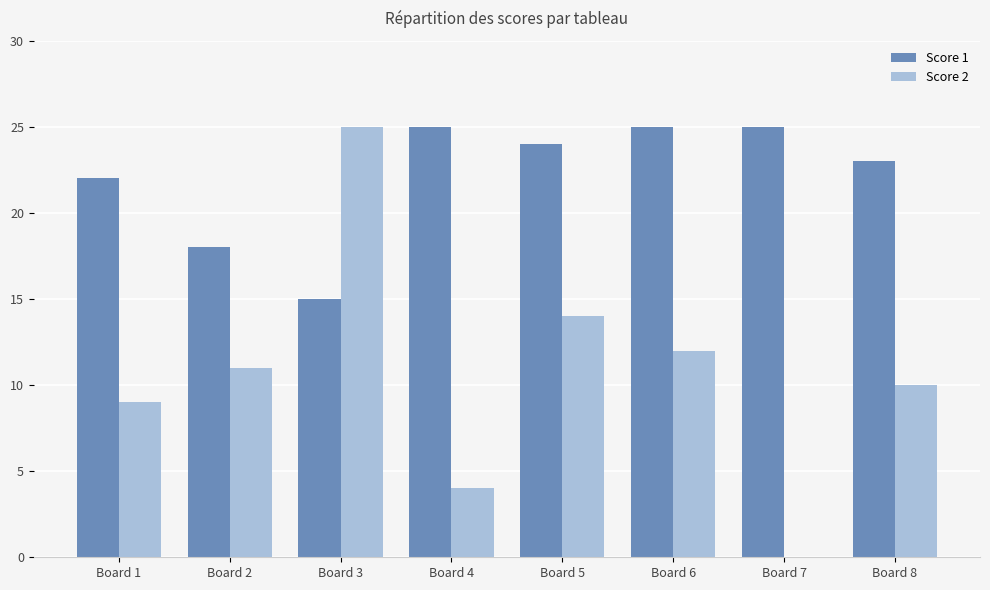

Between Board 2 and Board 5, which series saw the biggest shift?

Score 1